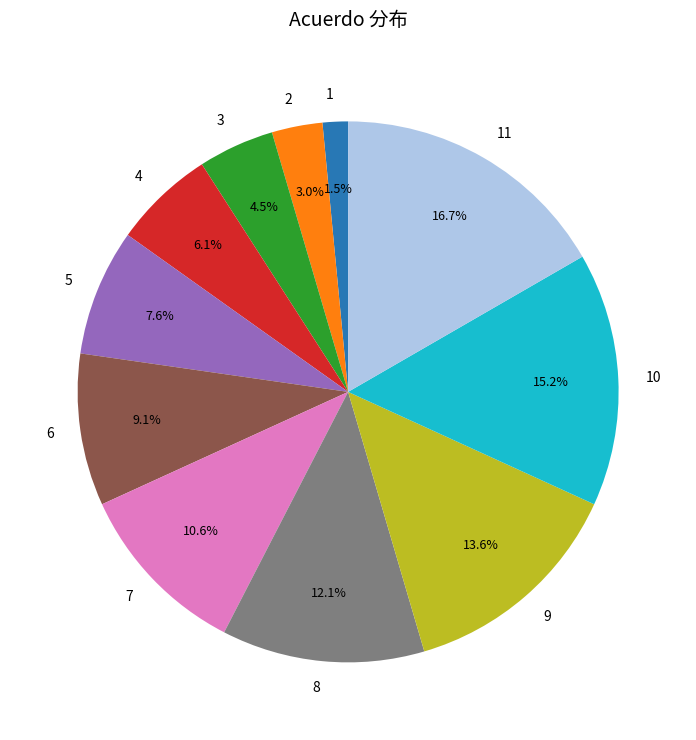

How many segments does this pie chart have?

11